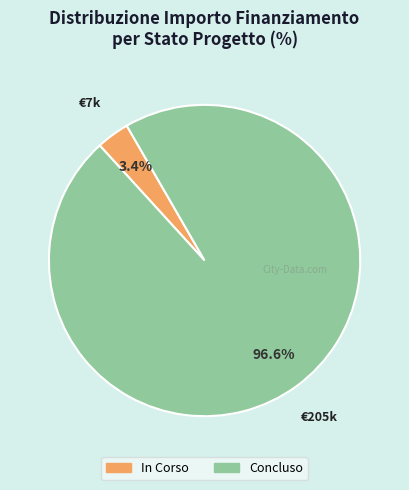

What portion of the pie excludes Concluso?

3.4%